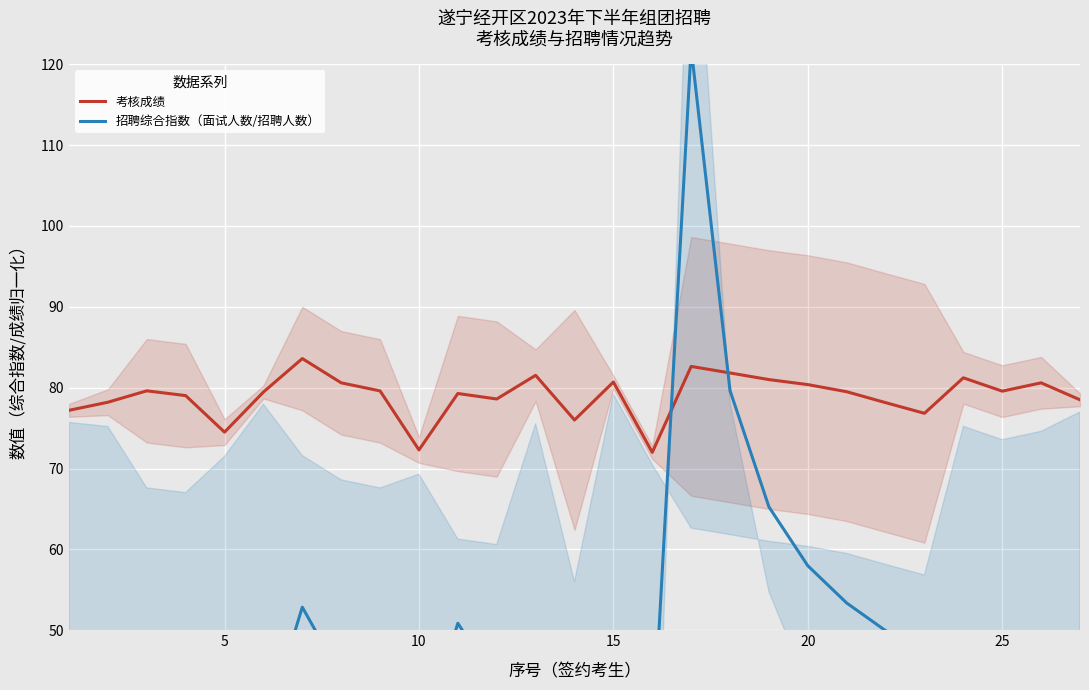

Read the 考核成绩 value at 25.

79.6